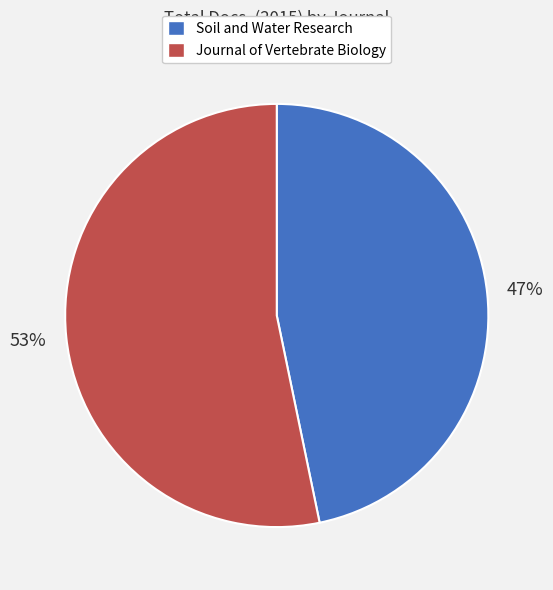

Which has a higher value, Journal of Vertebrate Biology or Soil and Water Research?

Journal of Vertebrate Biology